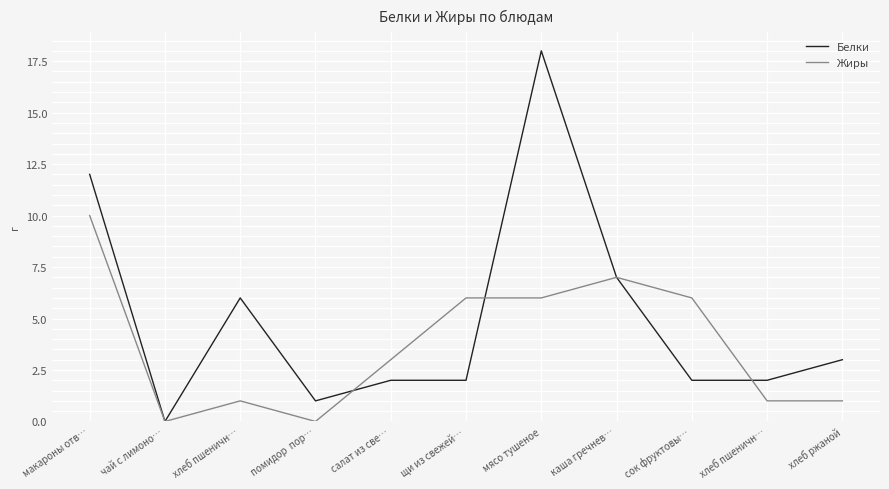

What is the average value of the Жиры series?

4